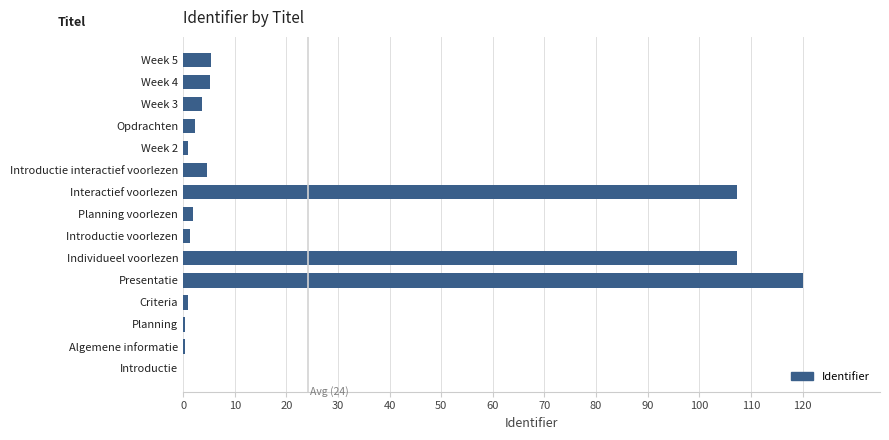

Is it true that the value at Presentatie is 39.3?

False